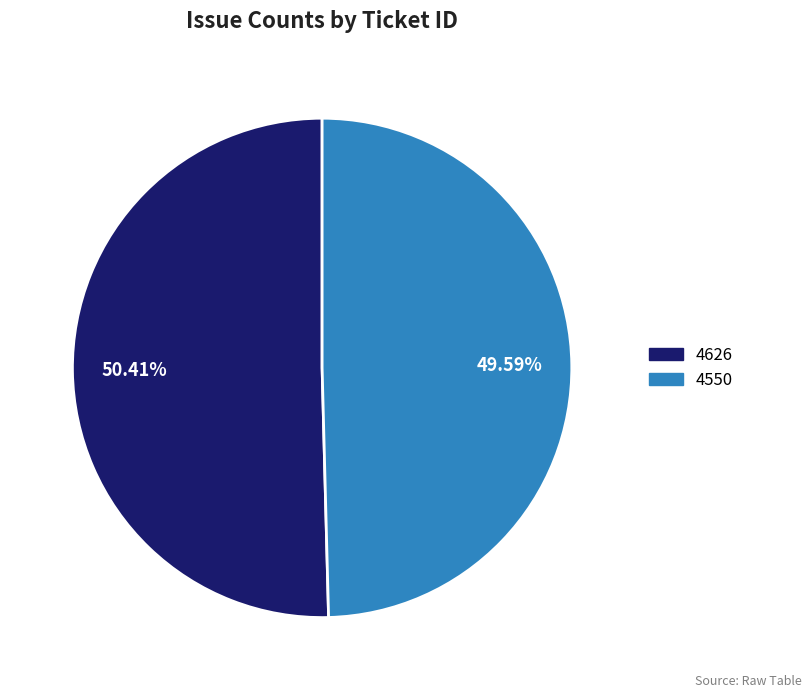

What is the ratio of the value at 4626 to the value at 4550?

1.0